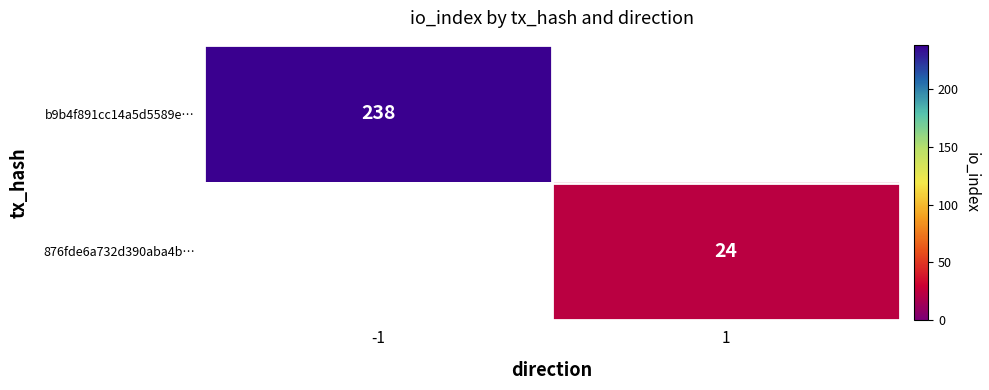

The value of b9b4f891cc14a5d5589e… at -1 is 81. True or false?

False